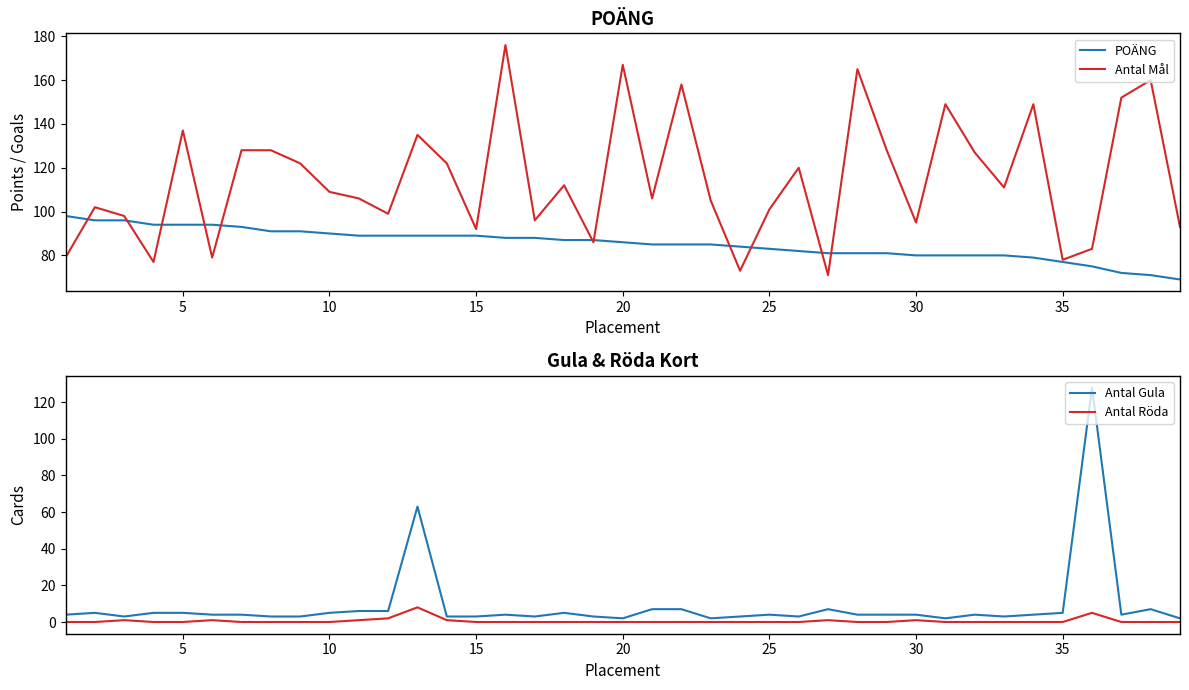

The Antal Mål series shows 26 at 25. True or false?

False